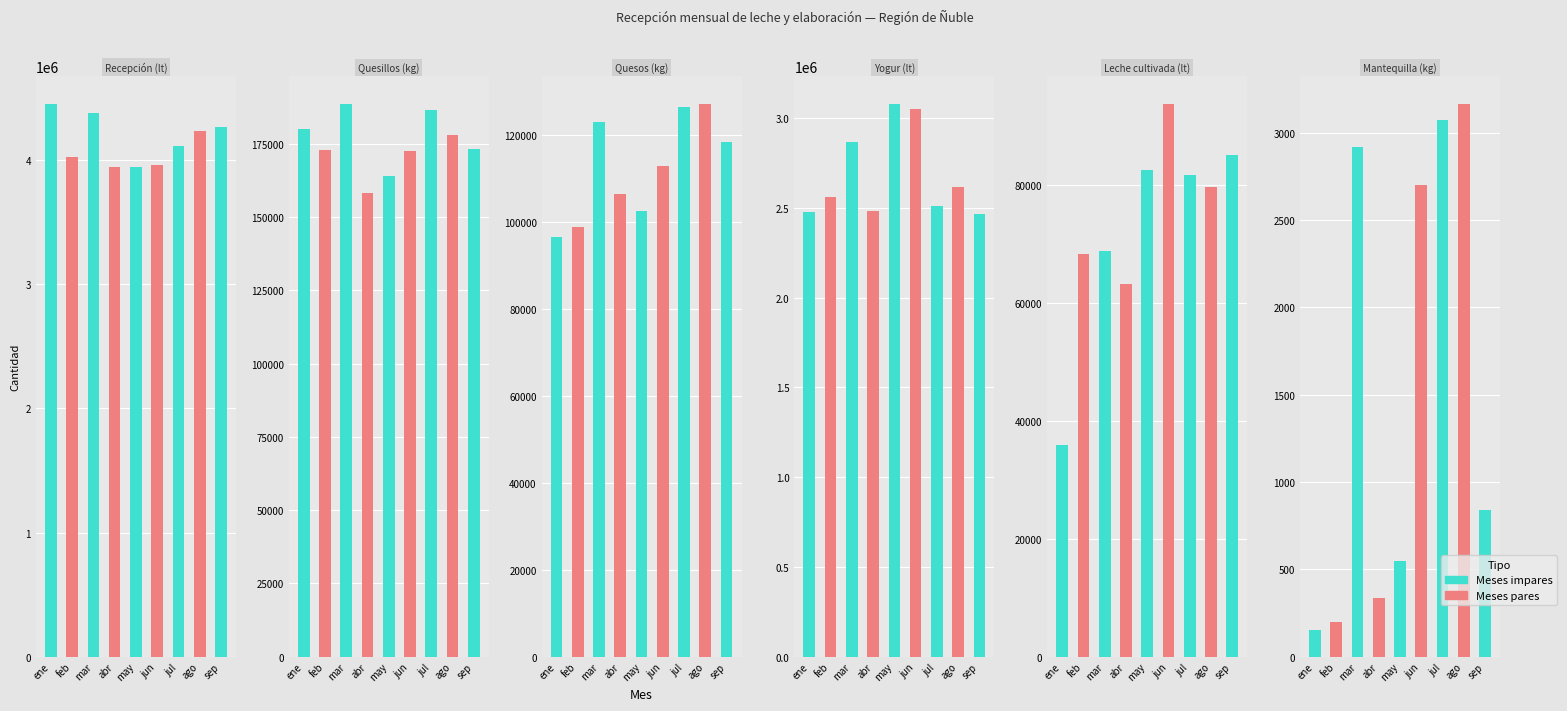

What position from the right is sep?

1